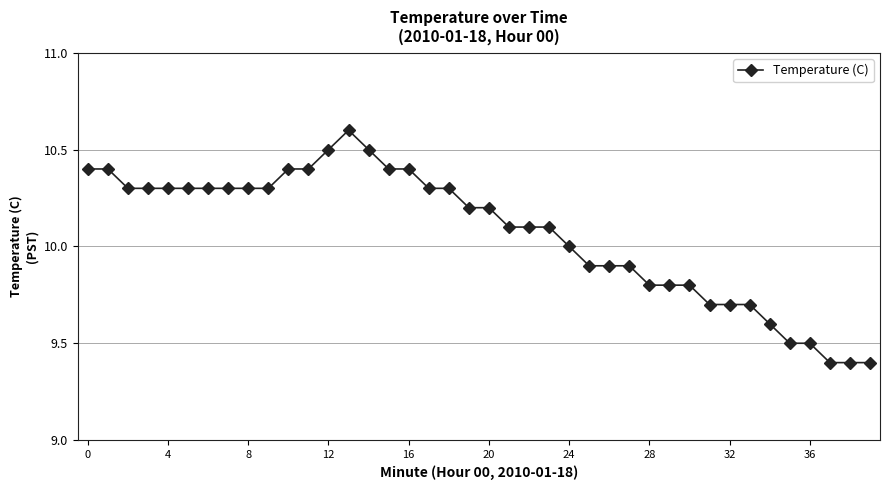

What is the maximum value shown in the chart?

10.6